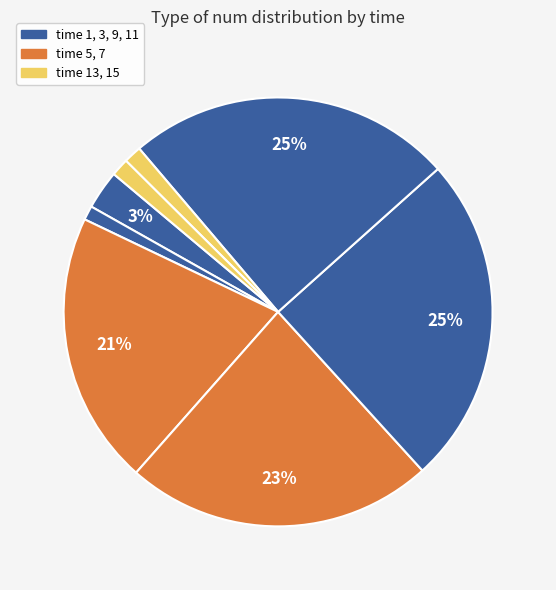

Count the number of slices in the pie.

8